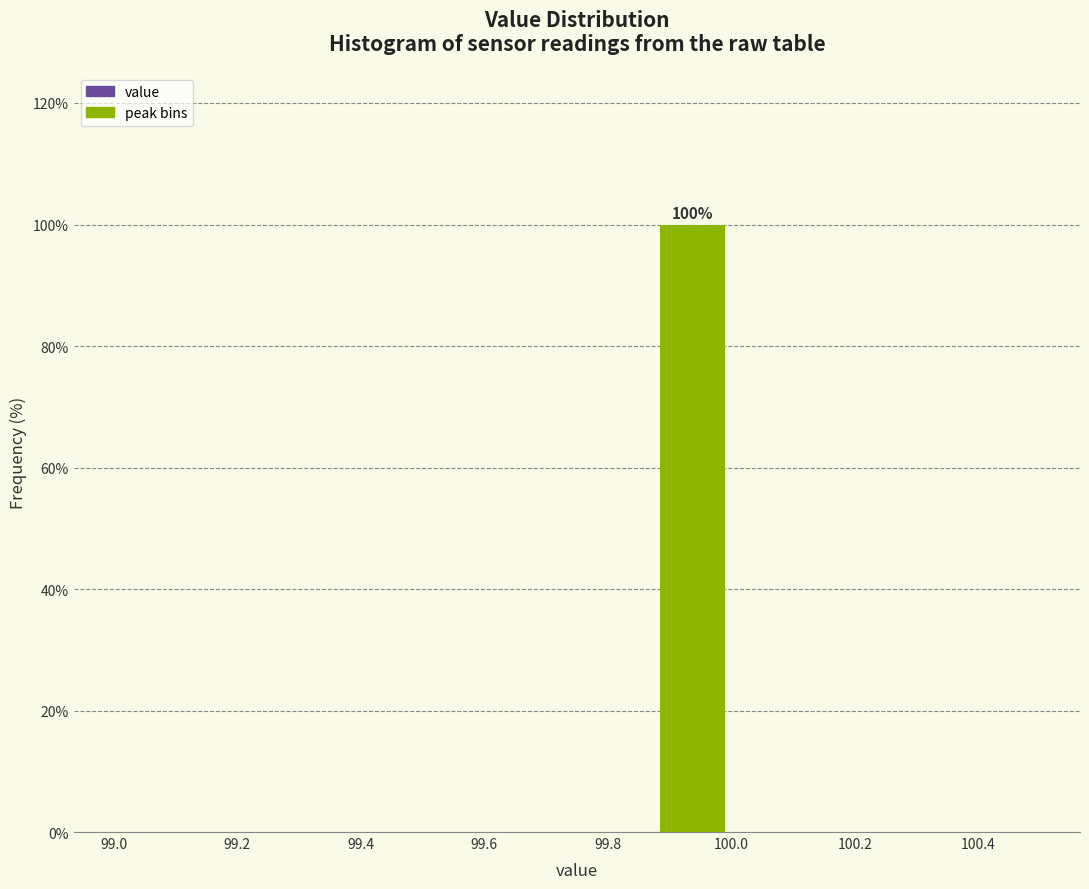

Which range on the x-axis has the tallest bar?

99.875 to 100.000